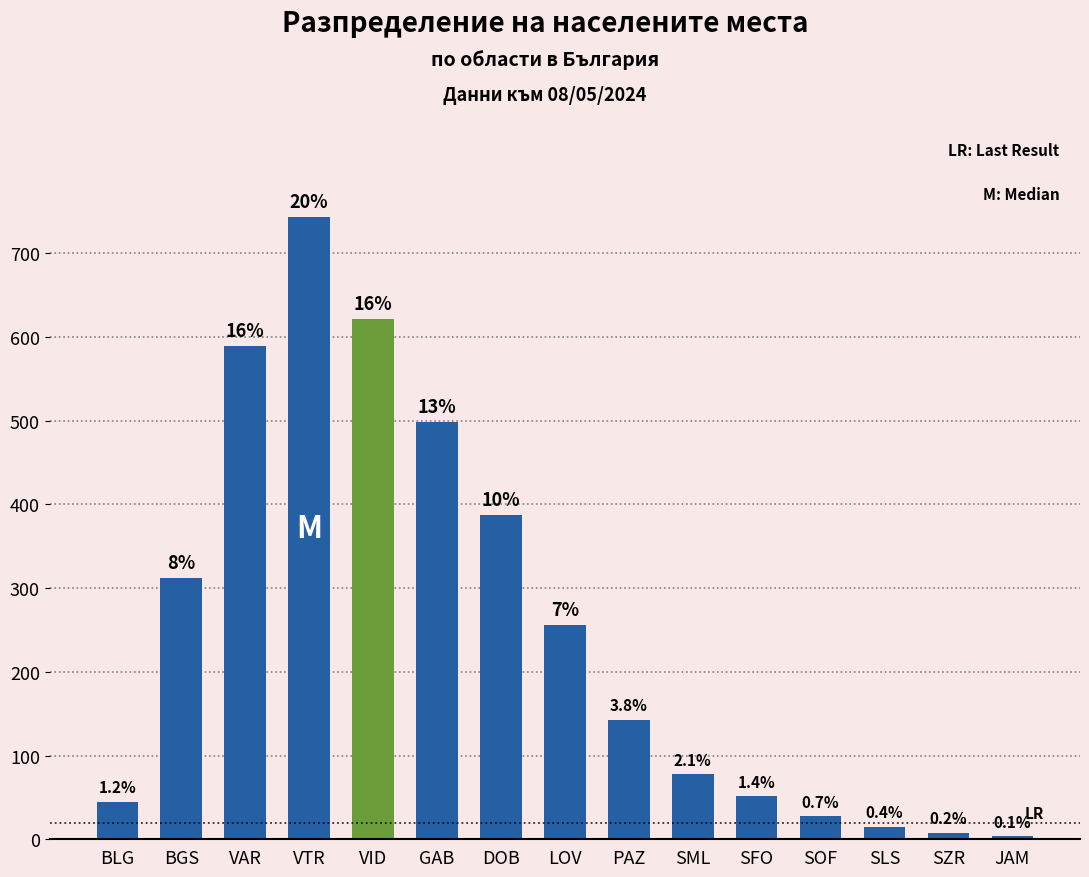

How many bars are there in total?

15